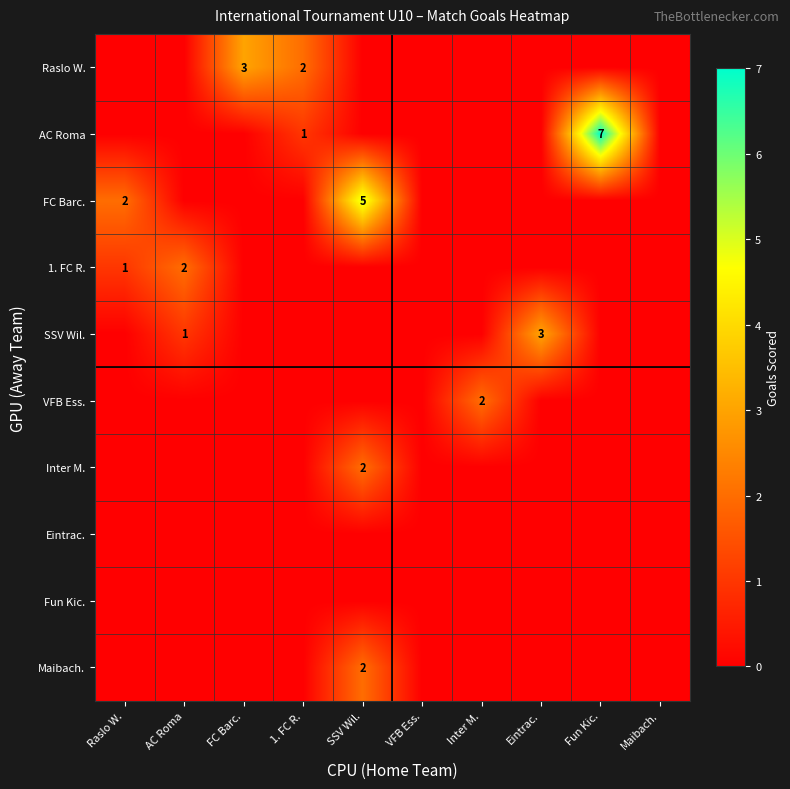

At how many categories does at least one series exceed 2?

4